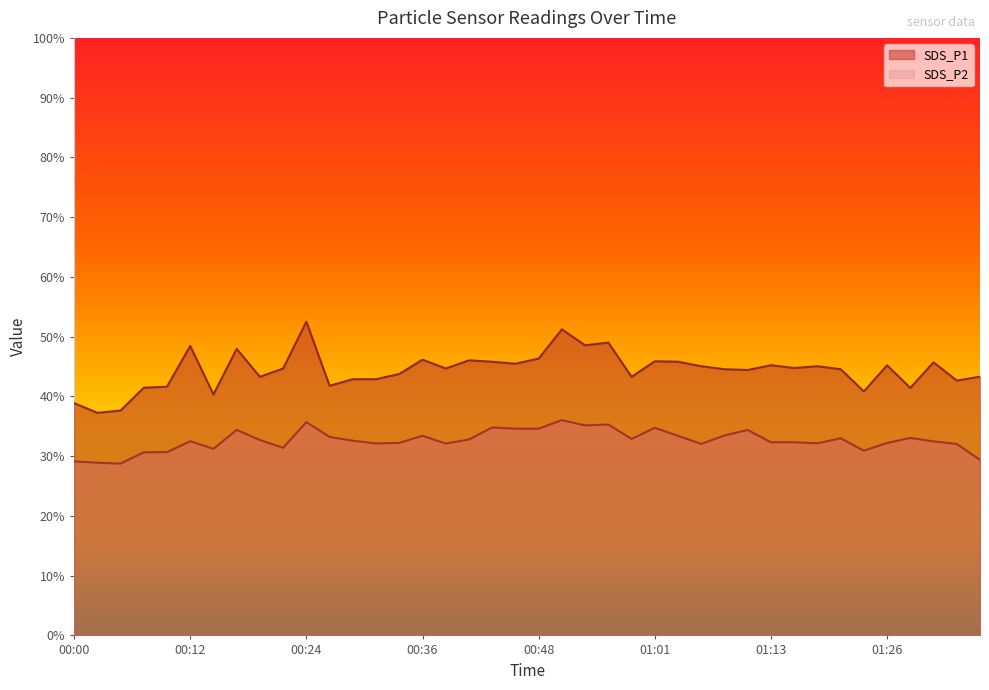

Does the chart display data point markers on the line(s)?

No